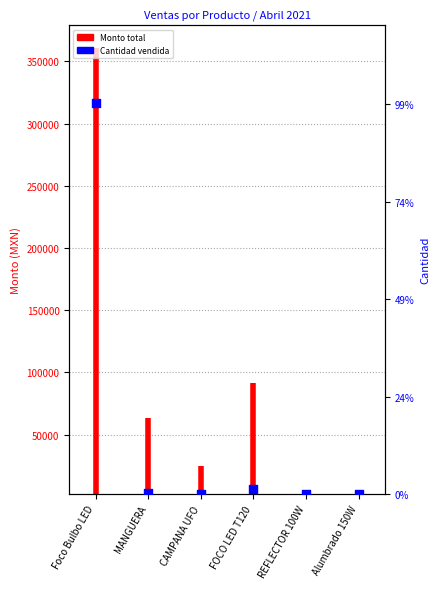

Which has a higher value, REFLECTOR 100W or Foco Bulbo LED?

Foco Bulbo LED